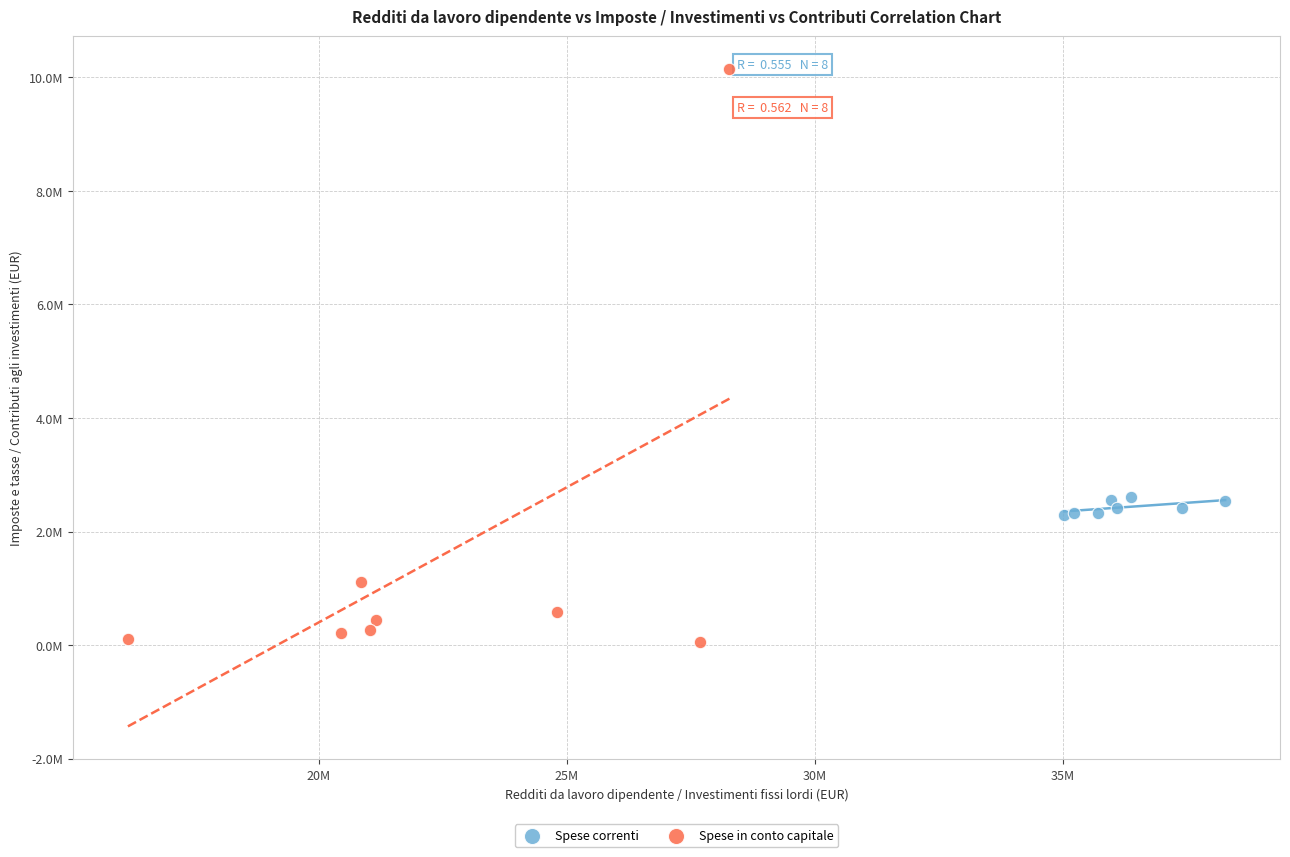

Which series reaches the minimum Y coordinate?

Spese in conto capitale